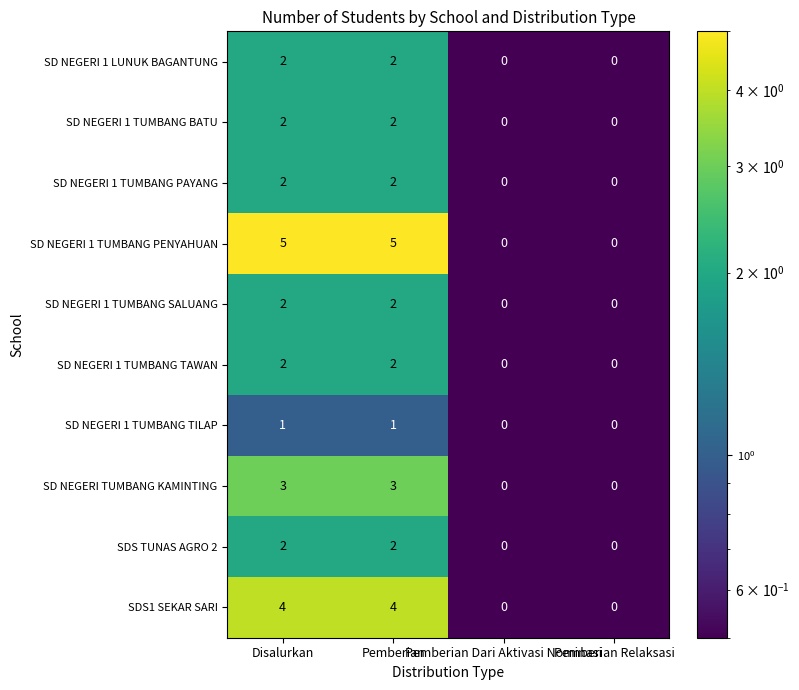

What is the total value across all series at Pemberian?

25